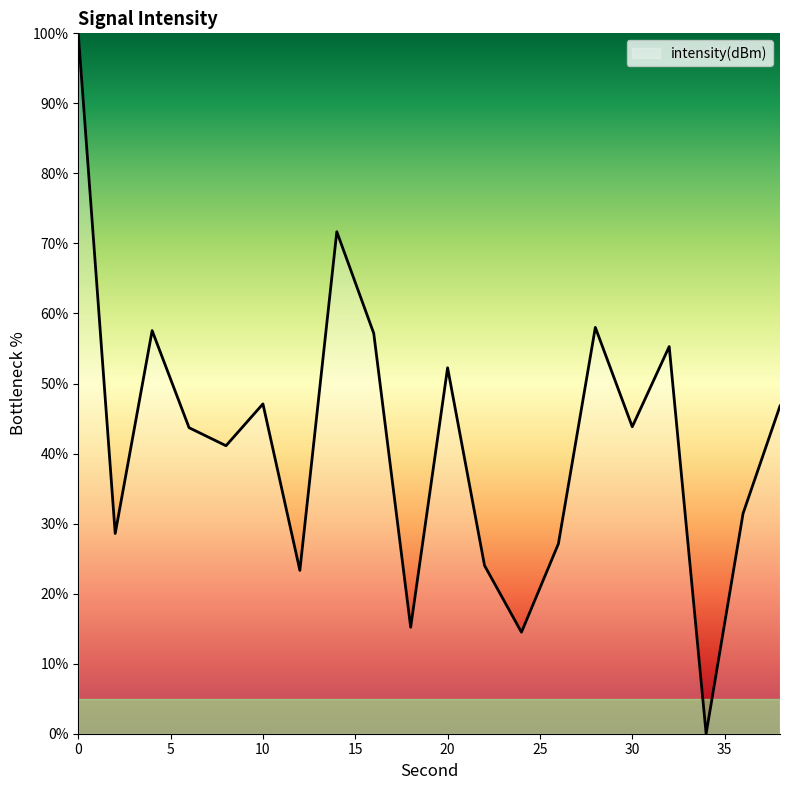

How many lines are shown in the chart?

1